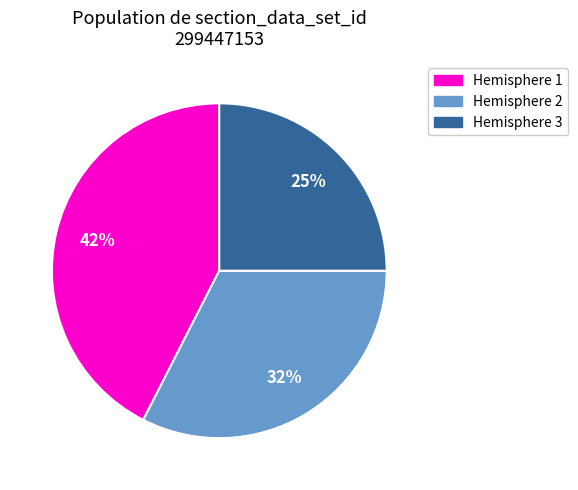

What is the ratio of the value at Hemisphere 3 to the value at Hemisphere 1?

0.6